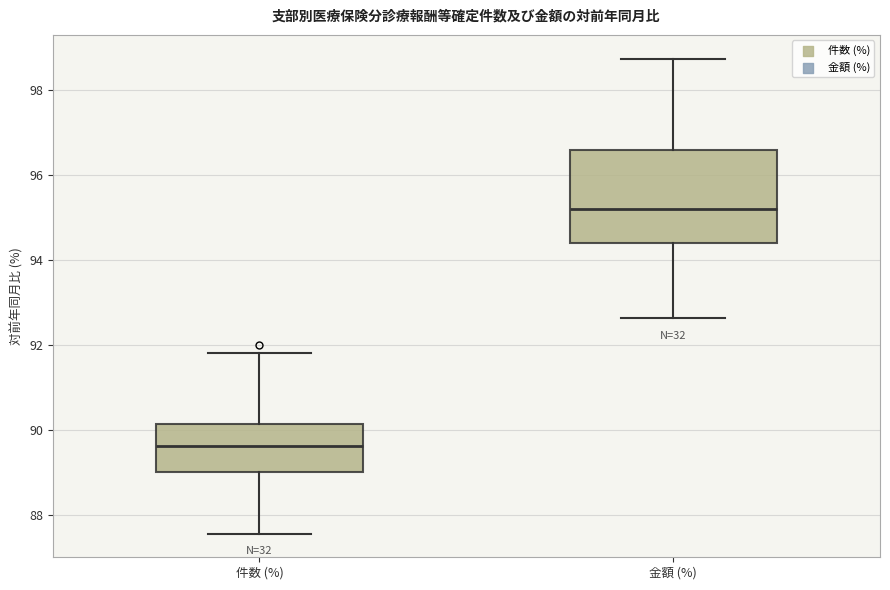

Reading left to right, transcribe this box plot: for each box, give where its median line is, the range the box spans, and where its two whiskers end, as read against the y-axis. The values are not printed on the chart, so give them approximately, as read against the axis.

件数 (%): median 89.6, box 89.0 to 90.2, whiskers 87.6 to 91.8
金額 (%): median 95.2, box 94.4 to 96.6, whiskers 92.6 to 98.8